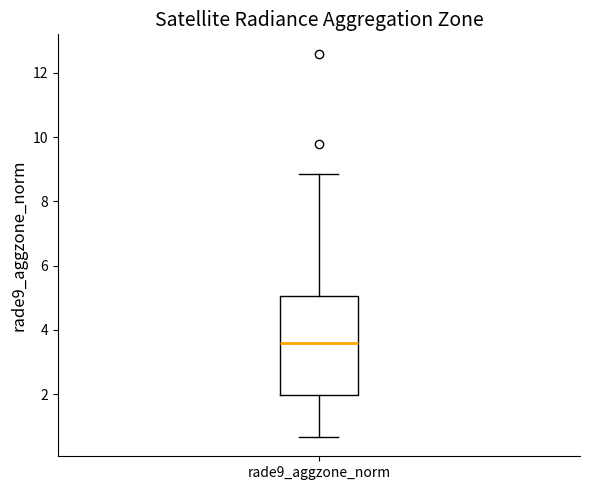

Transcribe this box plot: give where the median line is, the range the box spans, and where the two whiskers end, as read against the y-axis. The values are not printed on the chart, so give them approximately, as read against the axis.

median 3.6, box 2.0 to 5.0, whiskers 0.6 to 8.8